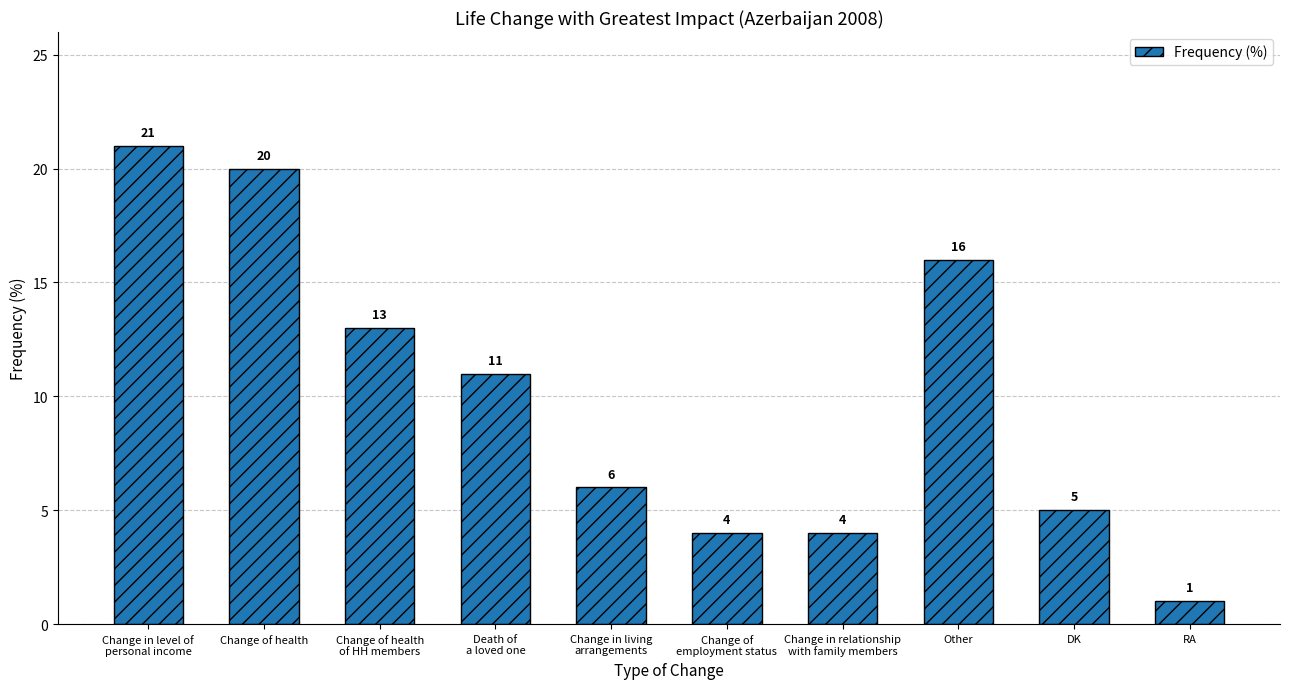

What is the difference between the values at Change of health and Change of
employment status?

16